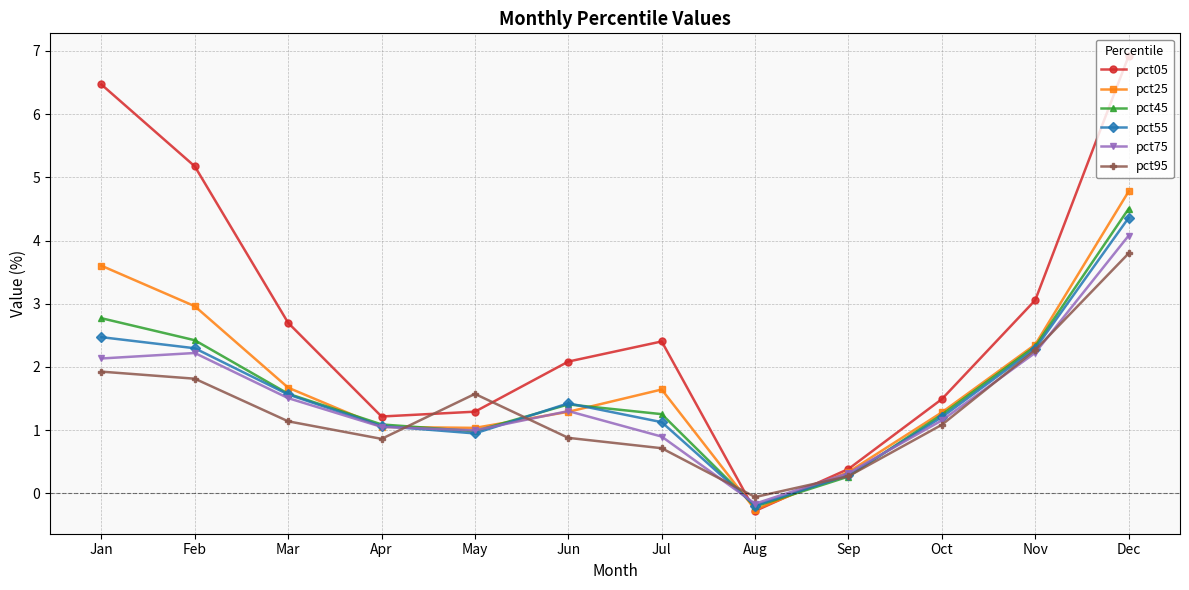

What is the minimum value shown in the chart?

-0.3